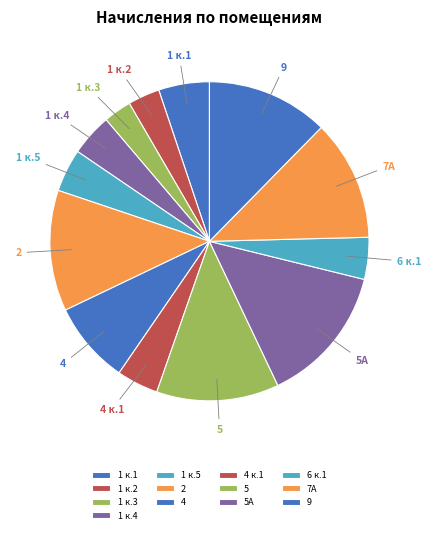

Approximately how many times larger is the value at 5А compared to 7А?

1.2